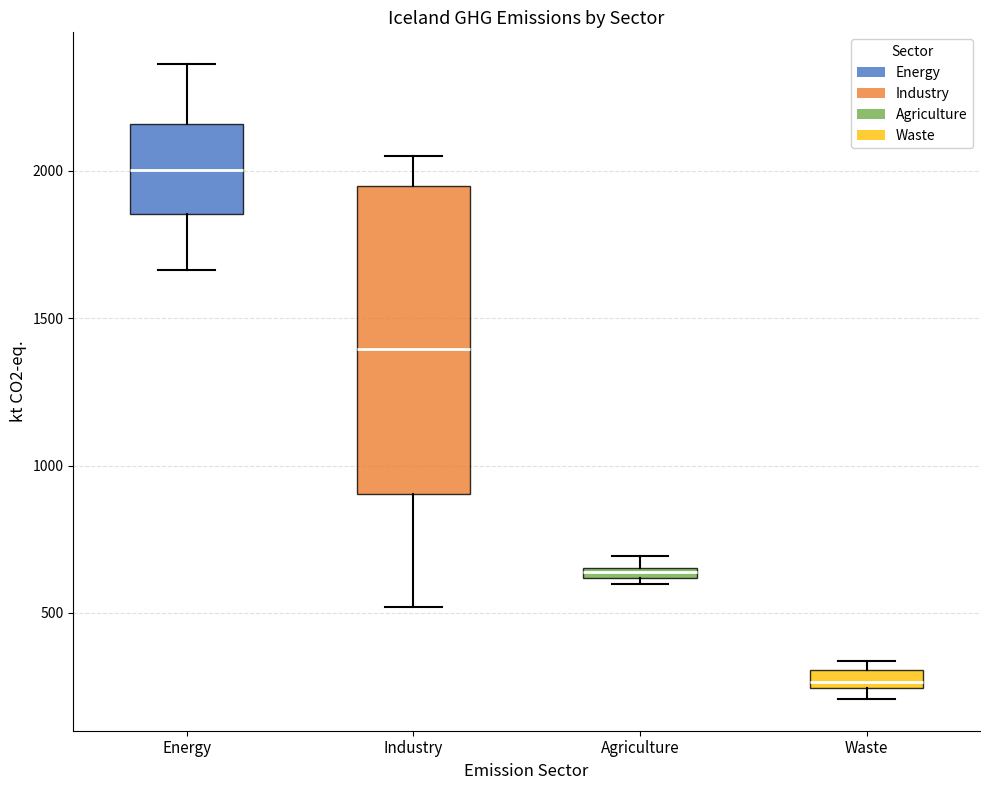

Which box's median line is the lowest?

Waste